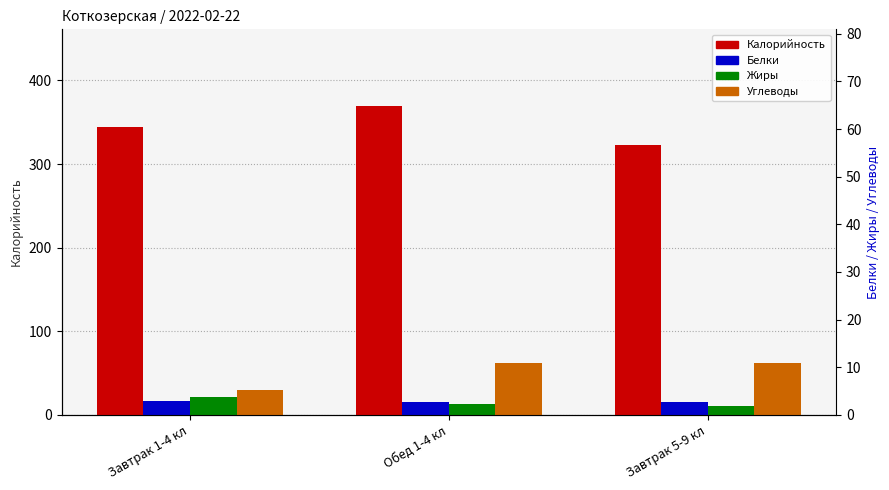

Where does the Углеводы series first go above 61?

Обед 1-4 кл